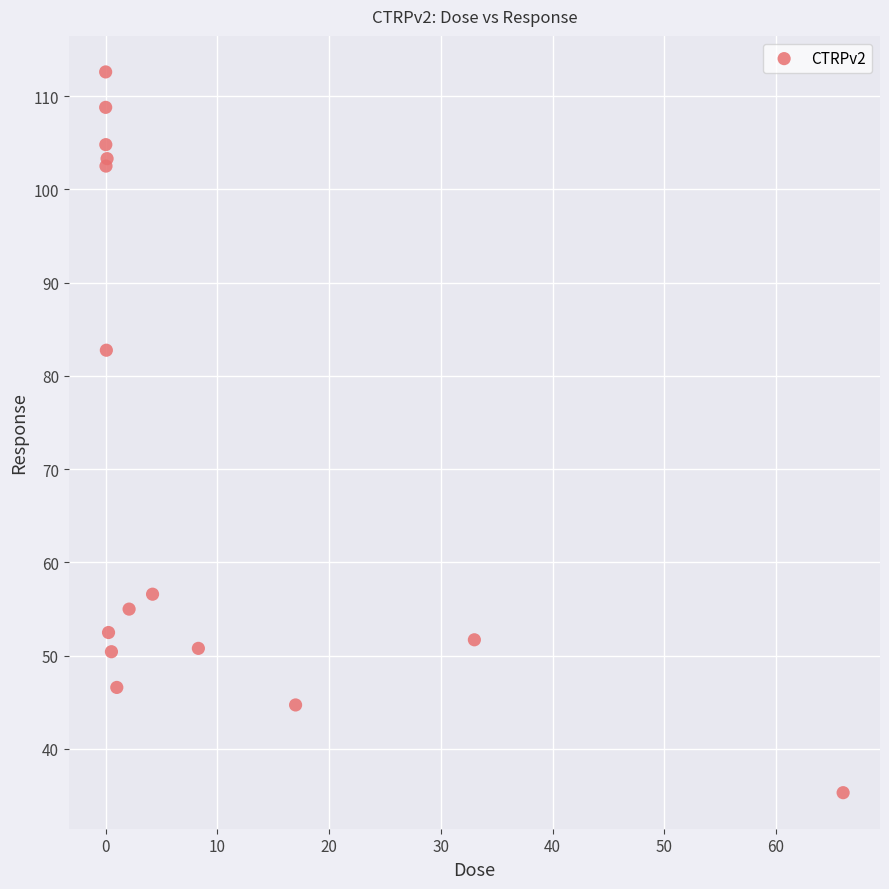

What Y value in the scatter plot is closest to 73?

82.8